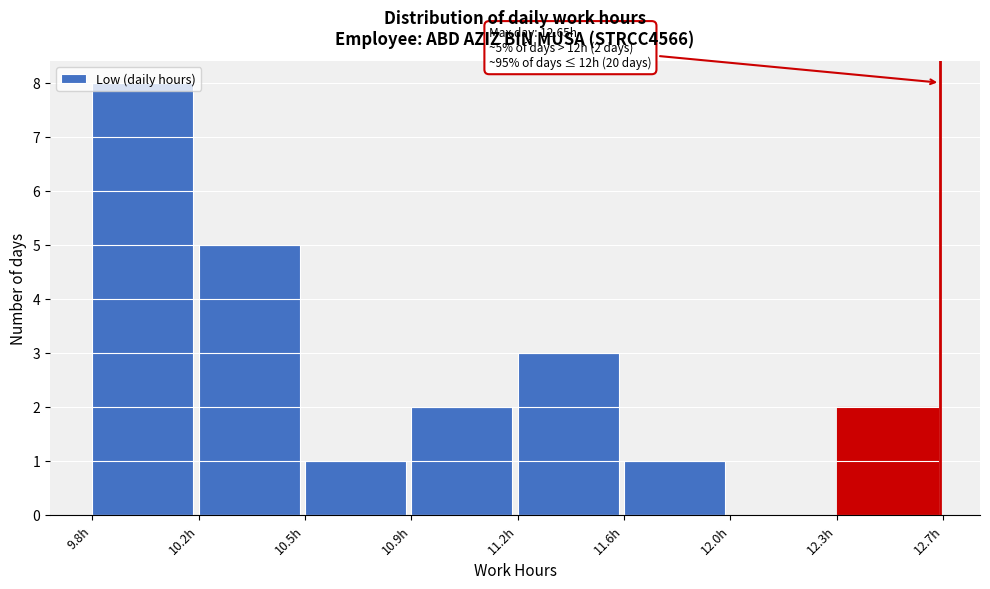

What is the ratio of the value at 10.5h to the value at 11.6h?

1.0